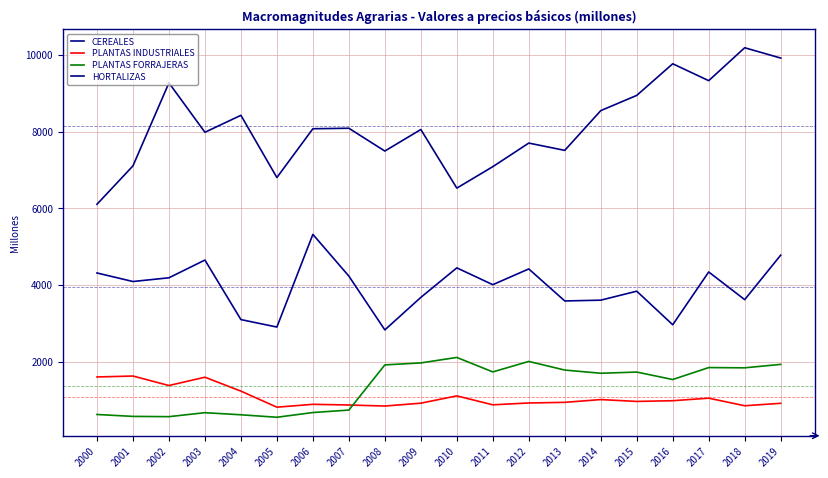

What is the difference between the highest and lowest values at 2009?

7133.1